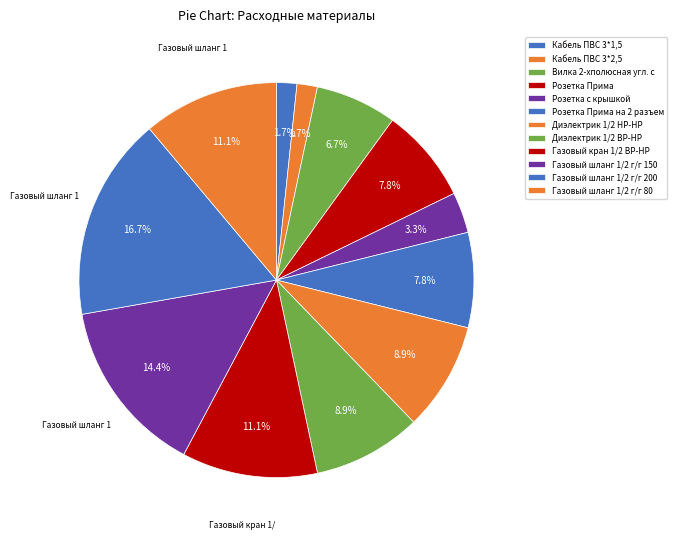

How many segments does this pie chart have?

12